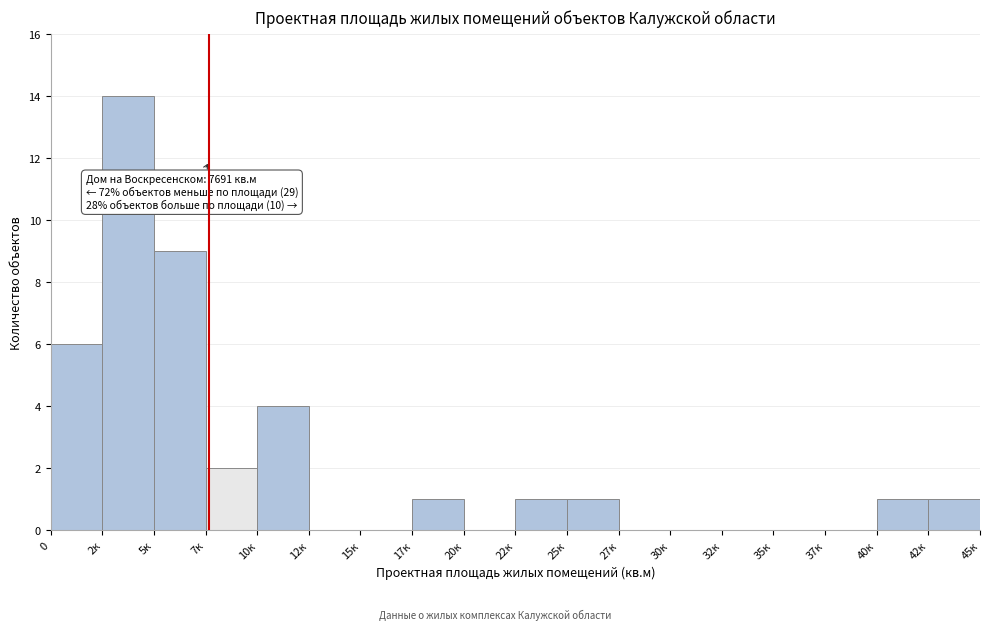

Reading left to right, list all the values displayed in this chart.

0=6	2к=14	5к=9	7к=2	10к=4	12к=0	15к=0	17к=1	20к=0	22к=1	25к=1	27к=0	30к=0	32к=0	35к=0	37к=0	40к=1	42к=1